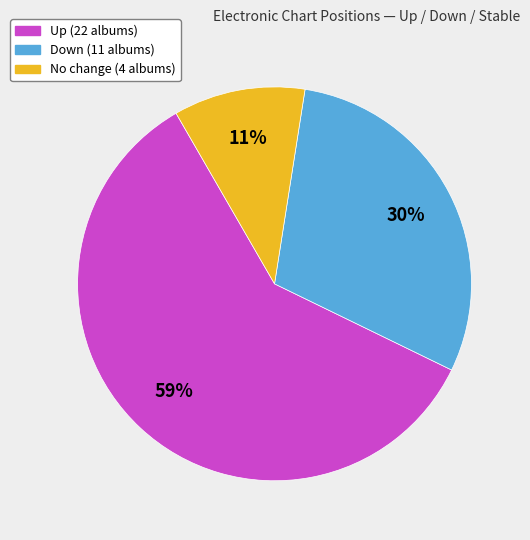

To the nearest percent, what is the average slice percentage?

33%